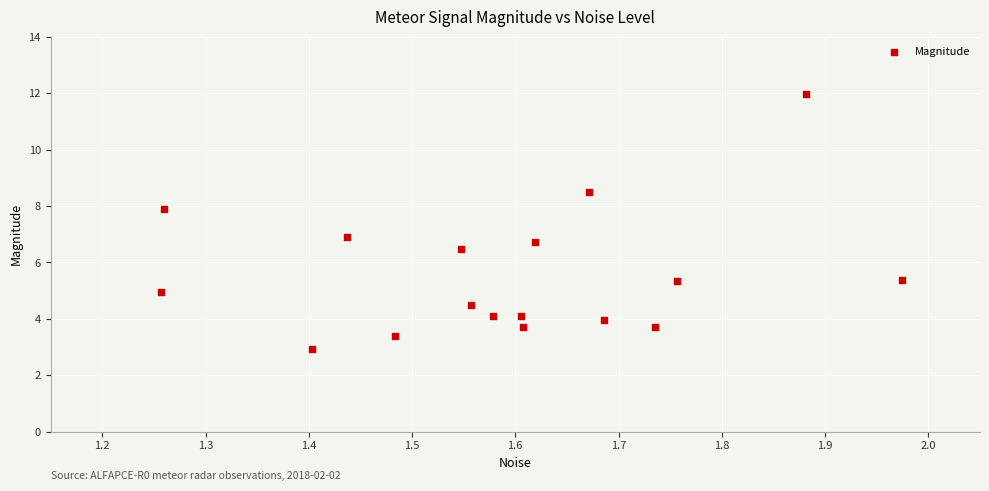

What is the range of Y values (max minus min)?

9.0